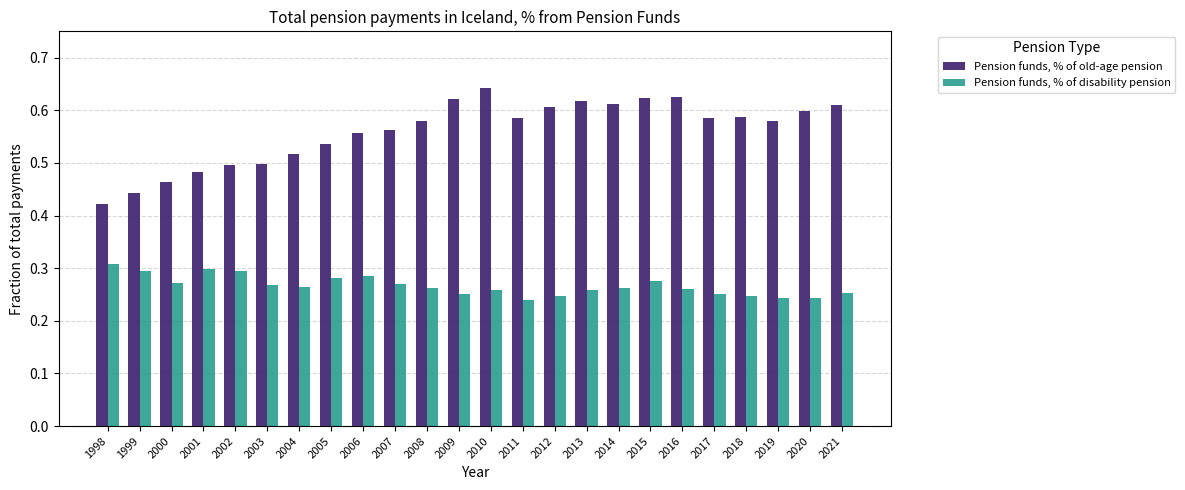

Which category has the highest value across all series?

2010